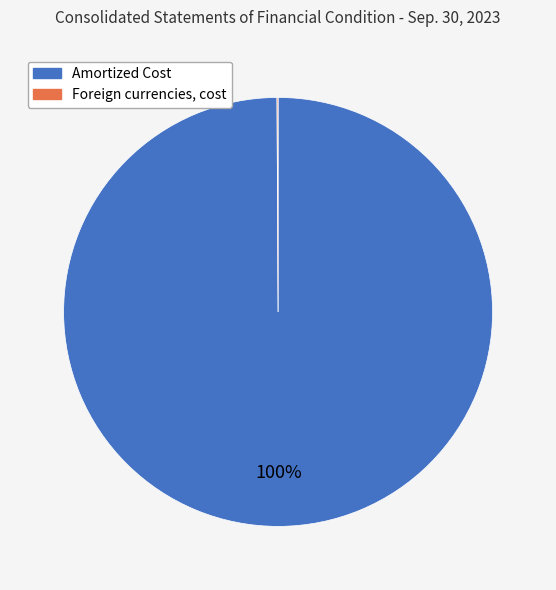

Is it true that Amortized Cost is 100% of the pie?

True